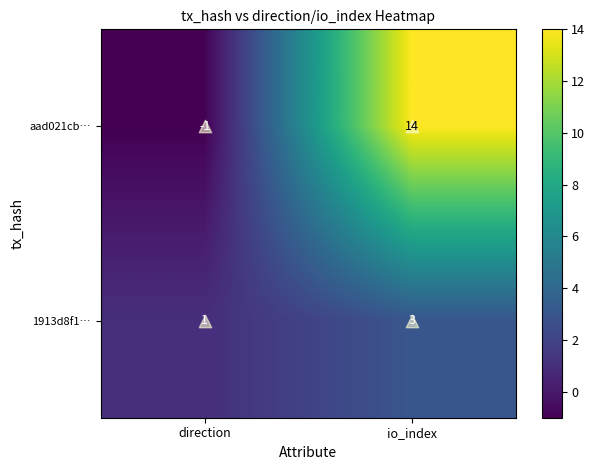

The 1913d8f1… series shows 1 at direction. True or false?

True